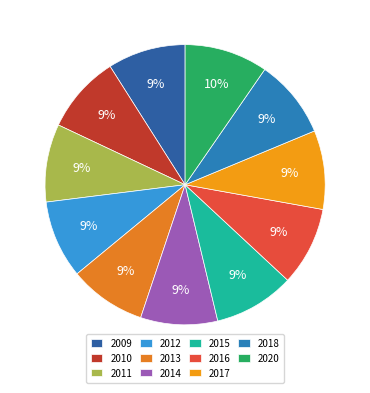

Is there a majority slice in this chart?

No